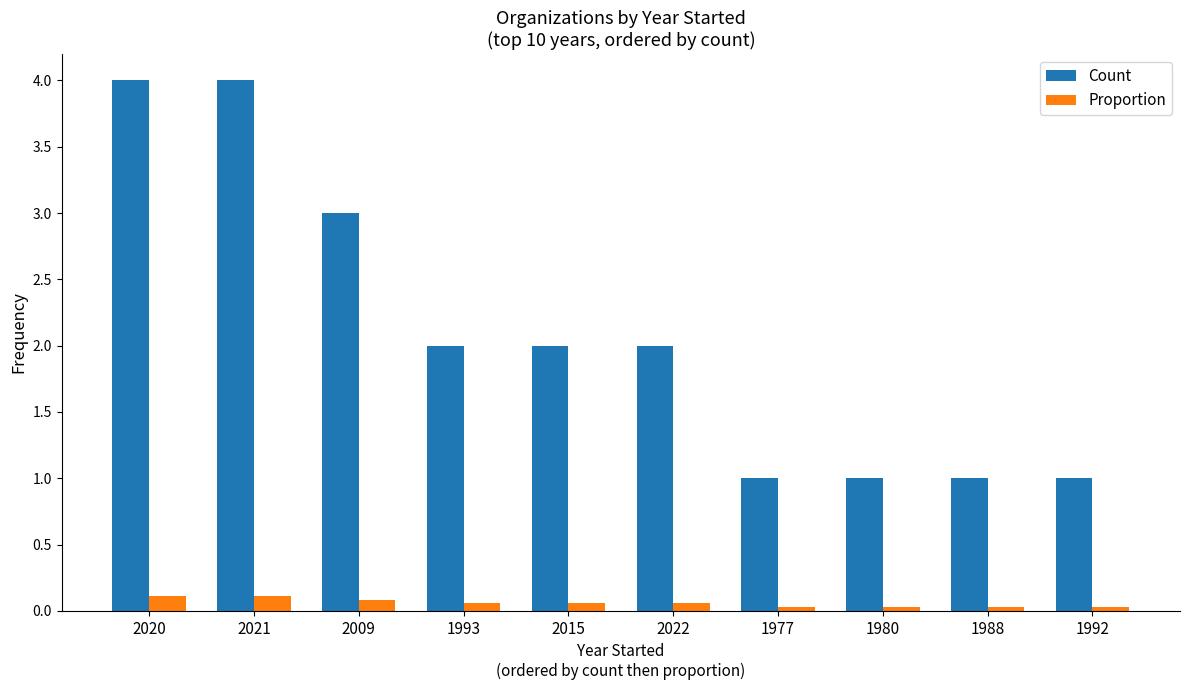

What is the sum of all Proportion values?

0.6